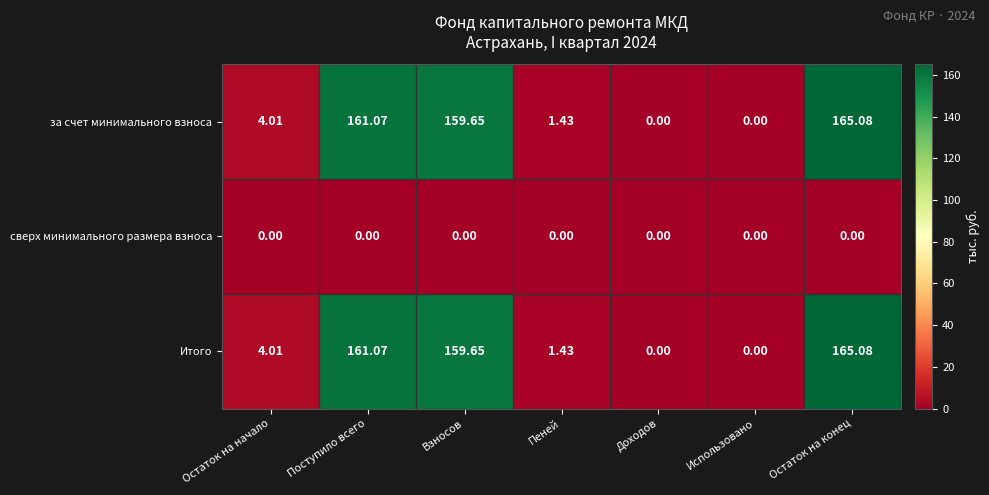

At which category is the sum across all series the highest?

Остаток на конец